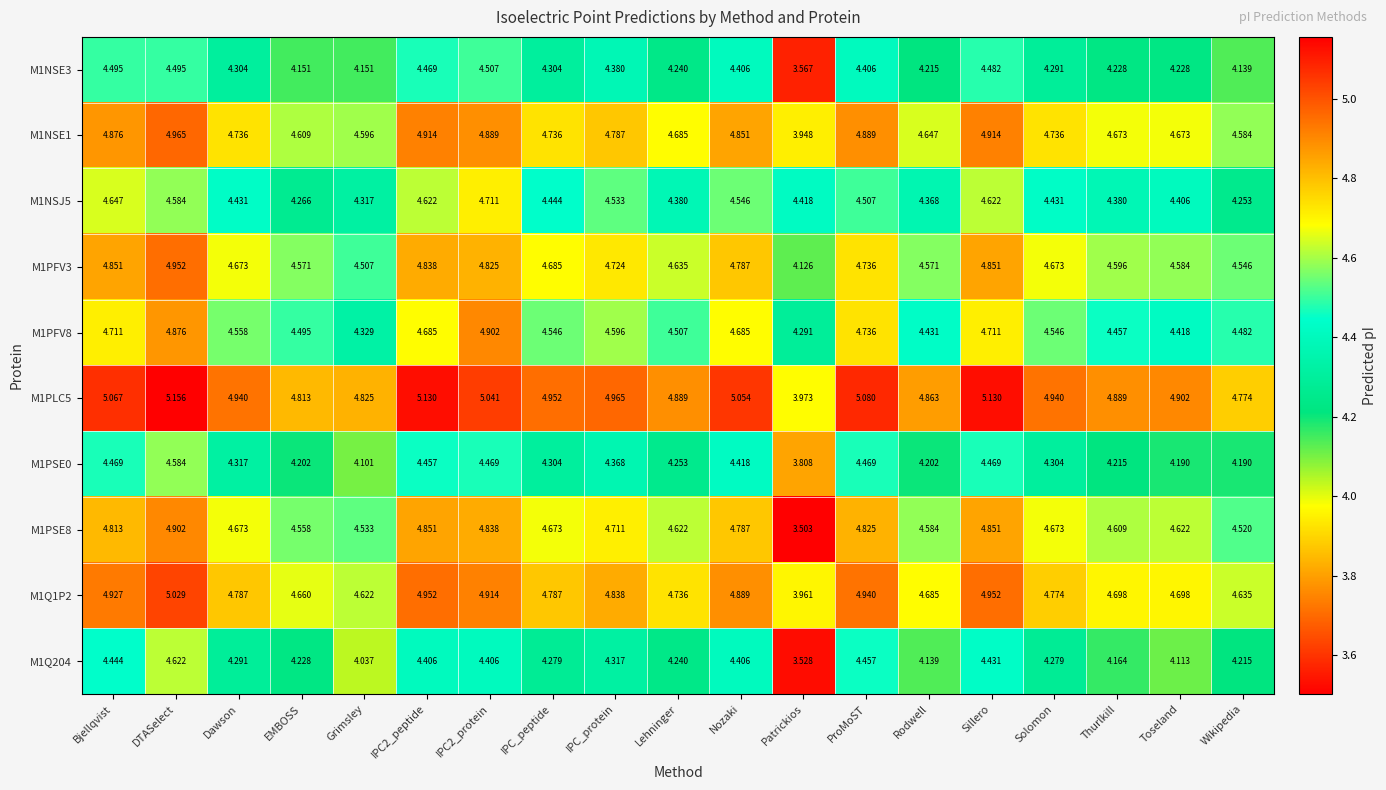

Which category has the lowest value in the M1PFV8 series?

Patrickios